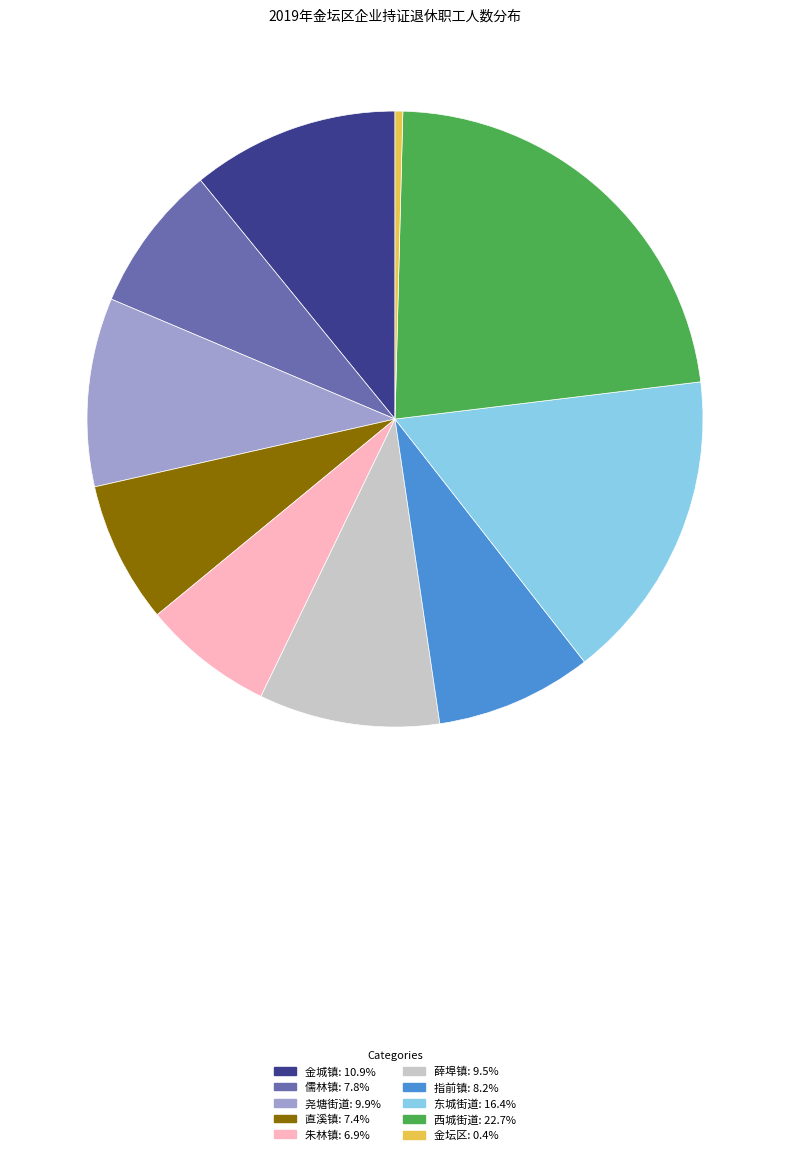

The 指前镇 slice represents 21% of the pie. True or false?

False